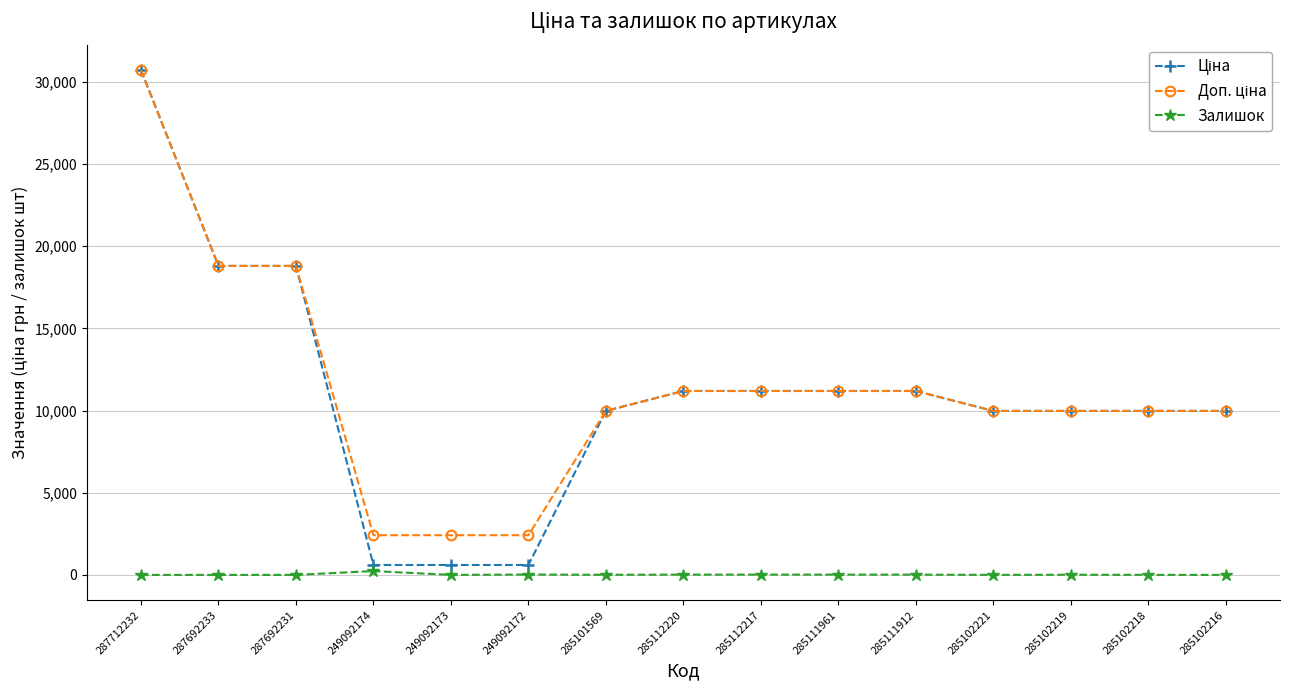

What is the average value of the Залишок series?

22.7